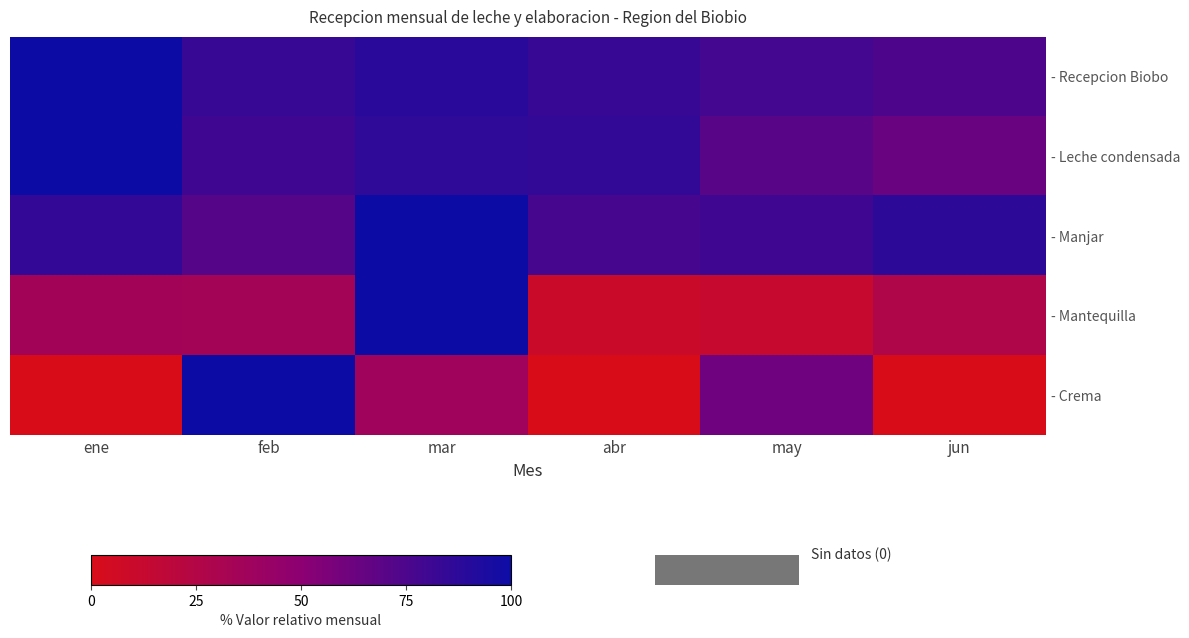

At abr, list the series in order from smallest to largest.

- Crema, - Mantequilla, - Manjar, - Recepcion Biobo, - Leche condensada